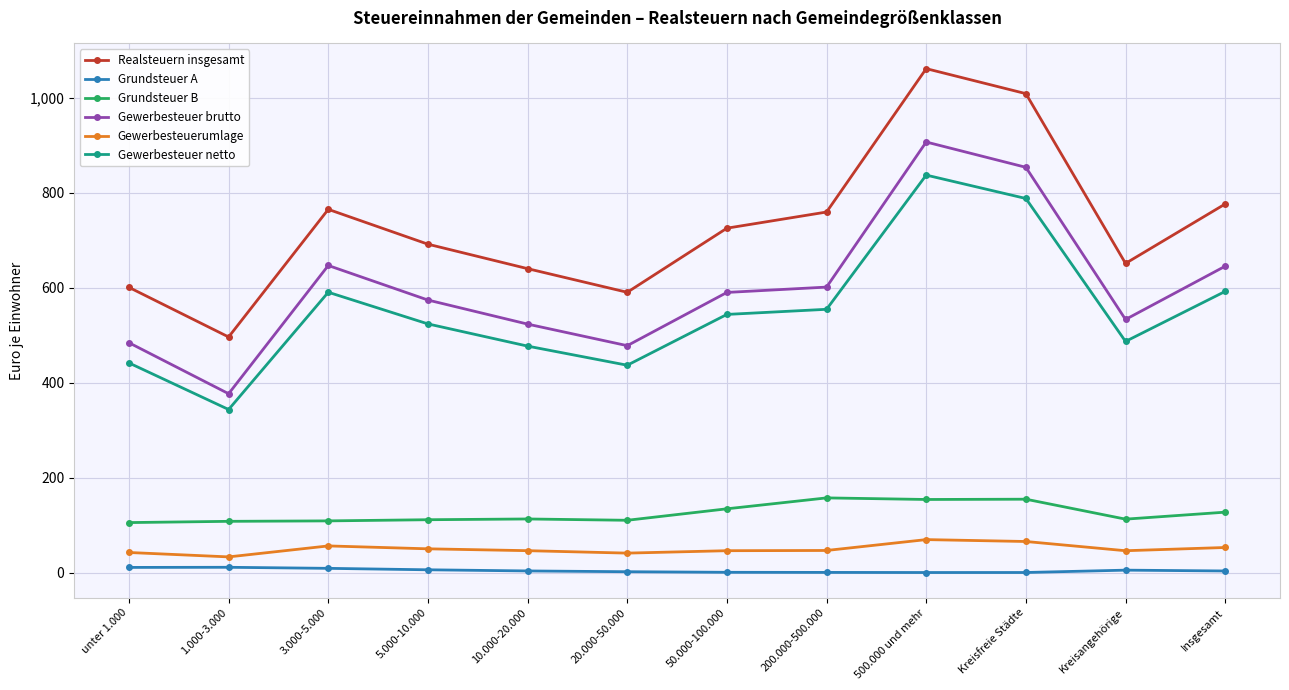

At which category does Realsteuern insgesamt reach its first local peak?

3.000-5.000